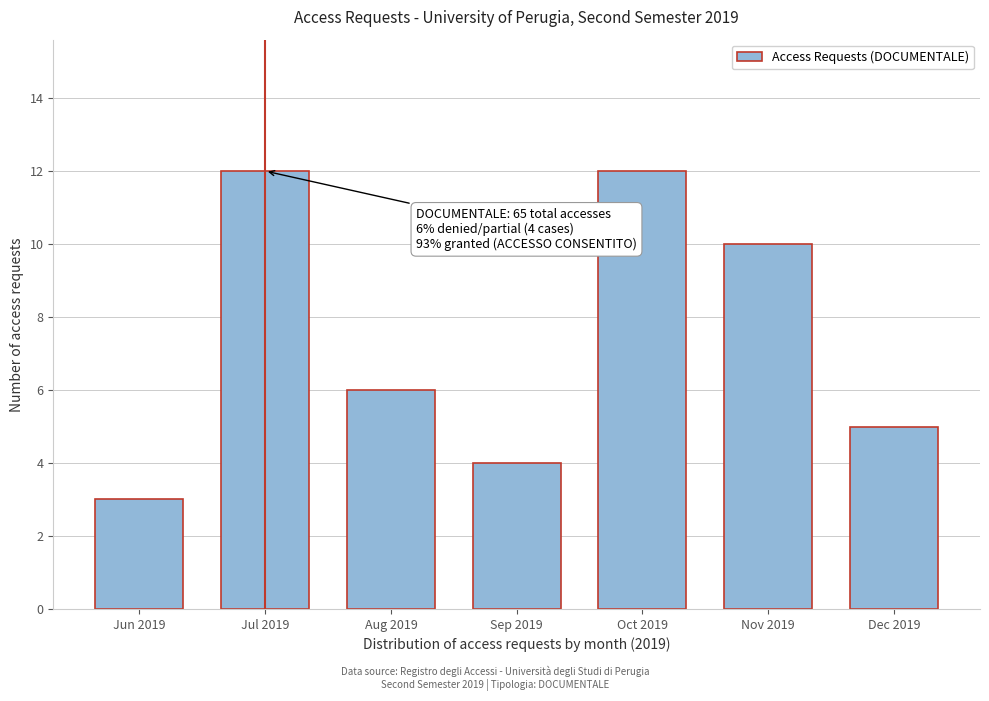

Reading right to left, transcribe all the data shown in this chart.

Dec 2019=5	Nov 2019=10	Oct 2019=12	Sep 2019=4	Aug 2019=6	Jul 2019=12	Jun 2019=3